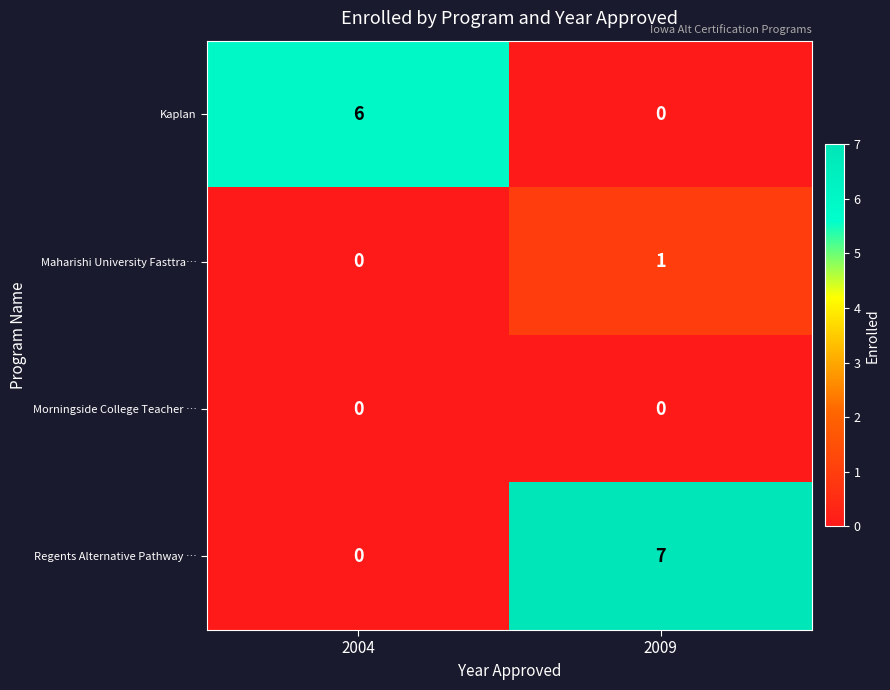

At how many categories does at least one series exceed 2?

2